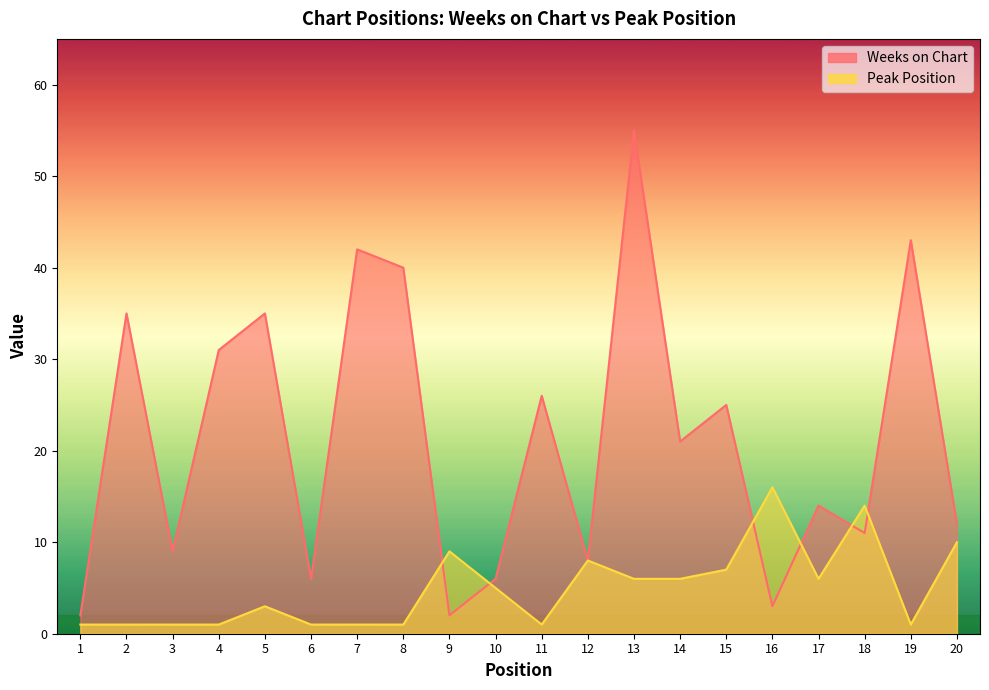

What is the maximum value shown in the chart?

55